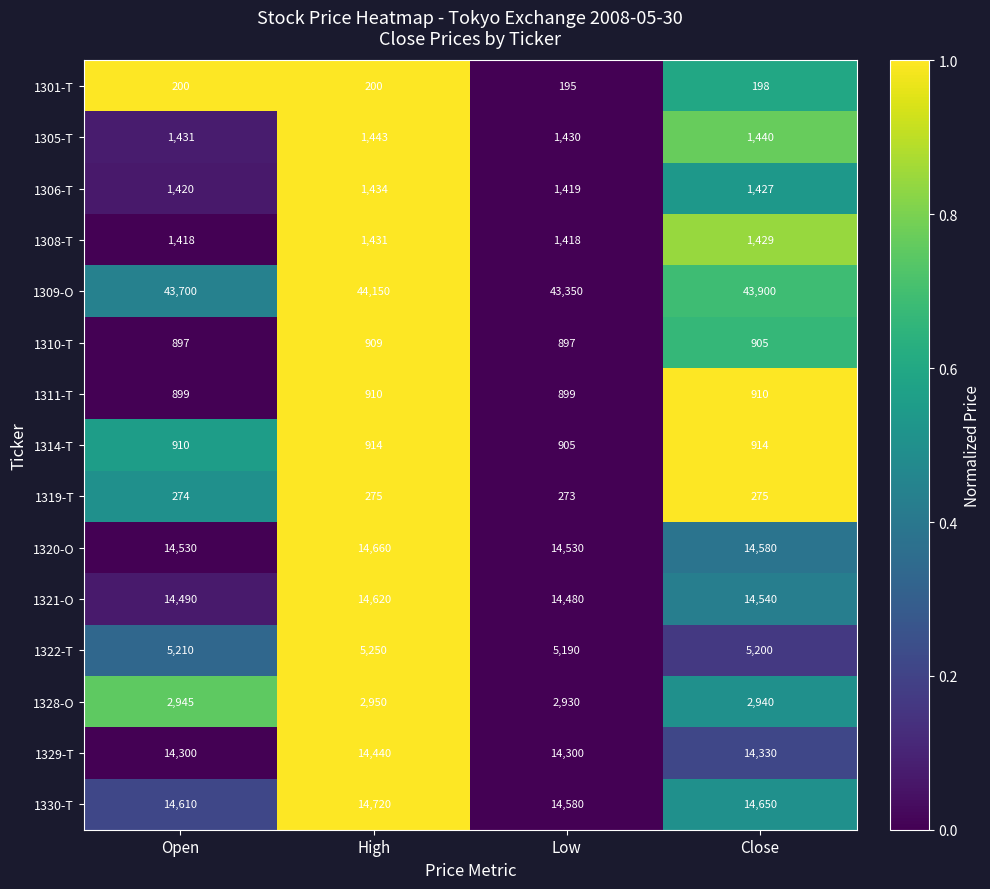

At which category is the sum across all series the highest?

High